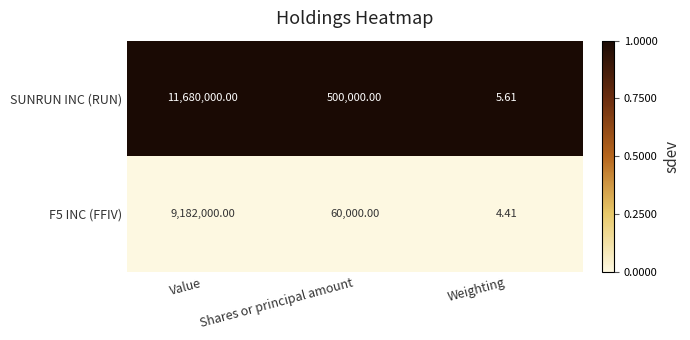

Which label corresponds to the largest value in the chart?

Value